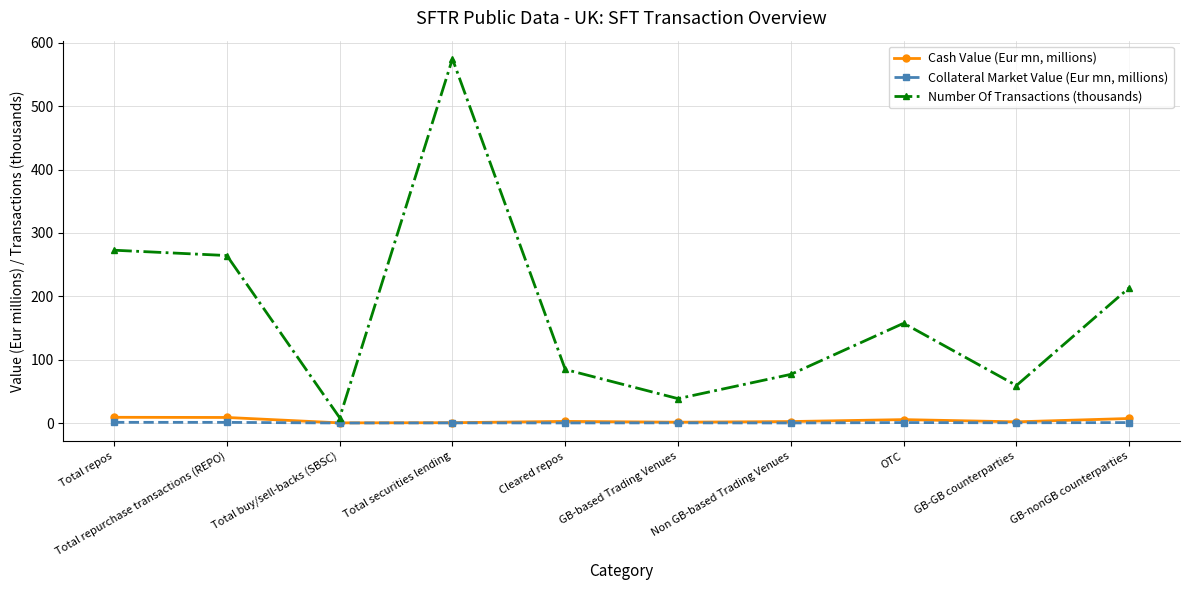

What is the average value of the Cash Value (Eur mn, millions) series?

3.9